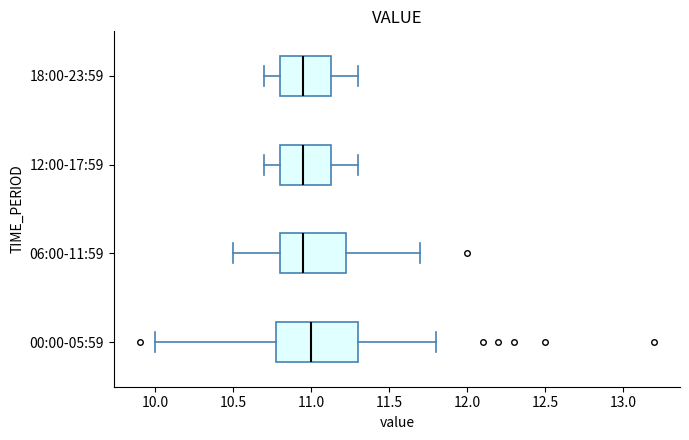

Reading bottom to top, transcribe this box plot: for each box, give where its median line is, the range the box spans, and where its two whiskers end, as read against the x-axis. The values are not printed on the chart, so give them approximately, as read against the axis.

00:00-05:59: median 11.00, box 10.80 to 11.30, whiskers 10.00 to 11.80
06:00-11:59: median 10.95, box 10.80 to 11.25, whiskers 10.50 to 11.70
12:00-17:59: median 10.95, box 10.80 to 11.15, whiskers 10.70 to 11.30
18:00-23:59: median 10.95, box 10.80 to 11.15, whiskers 10.70 to 11.30